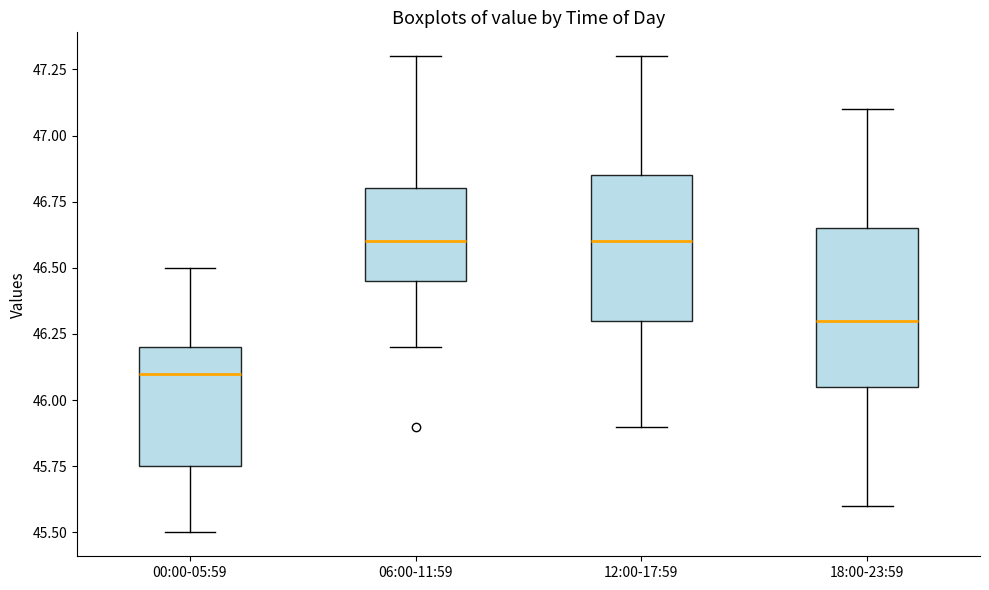

Where does the upper whisker of the box for 18:00-23:59 end on the y-axis? The values are not printed on the chart, so give them approximately, as read against the axis.

47.10